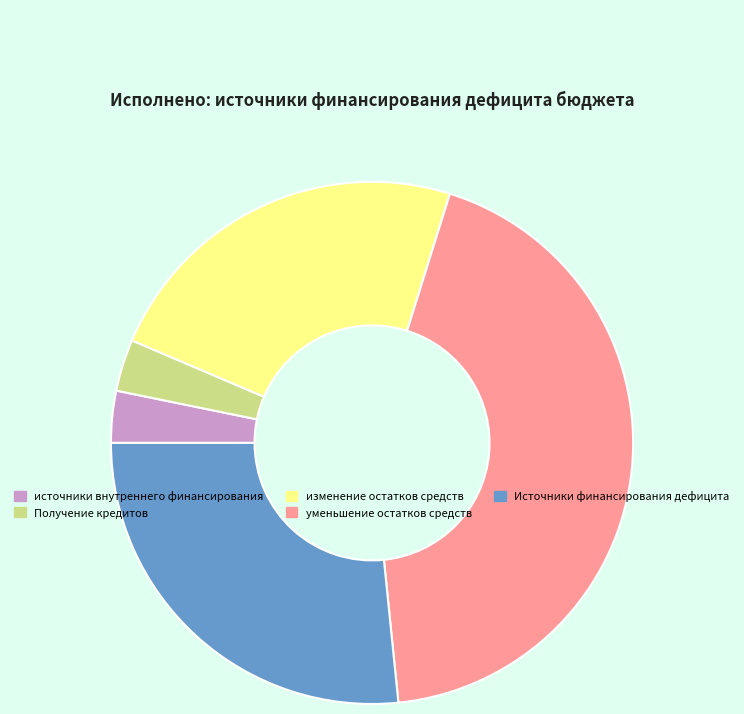

Does any single category account for the majority?

No